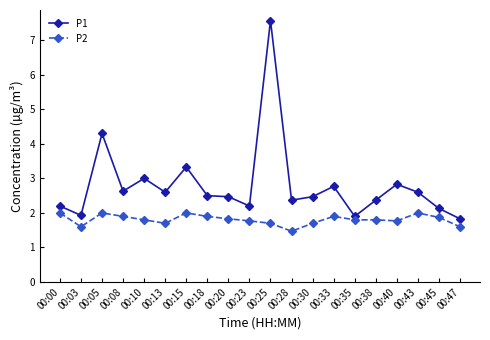

What is the difference between the highest and lowest values at 00:05?

2.3